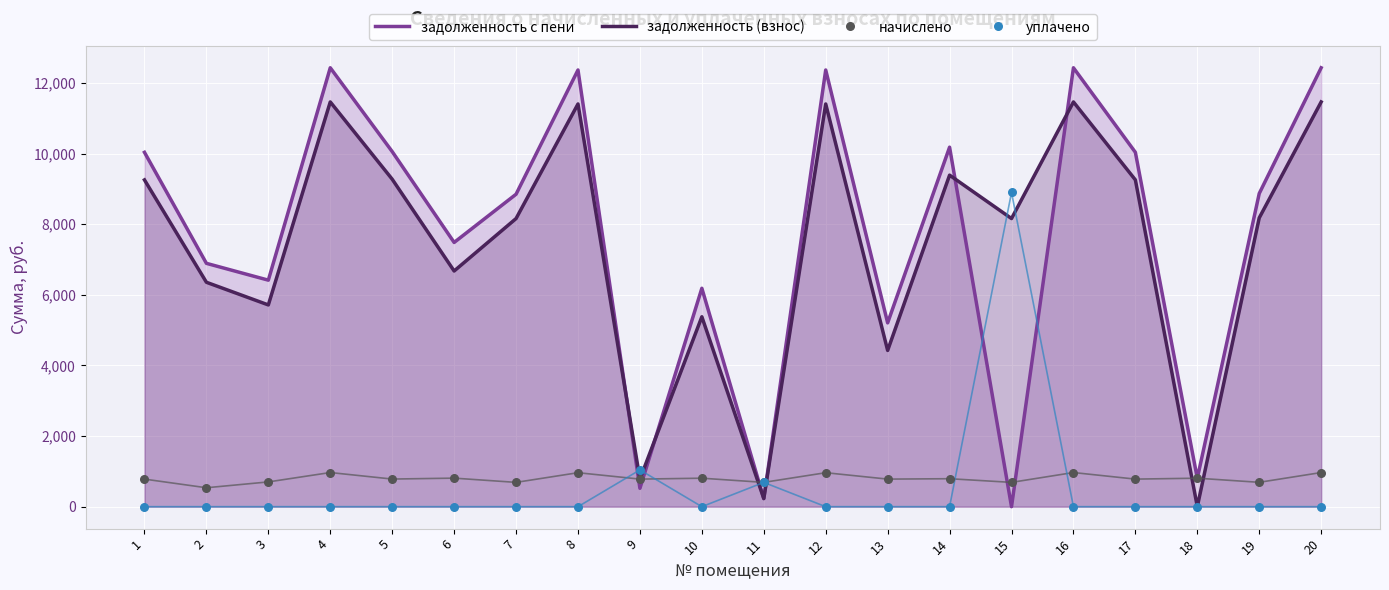

At which category is the sum across all series the highest?

4